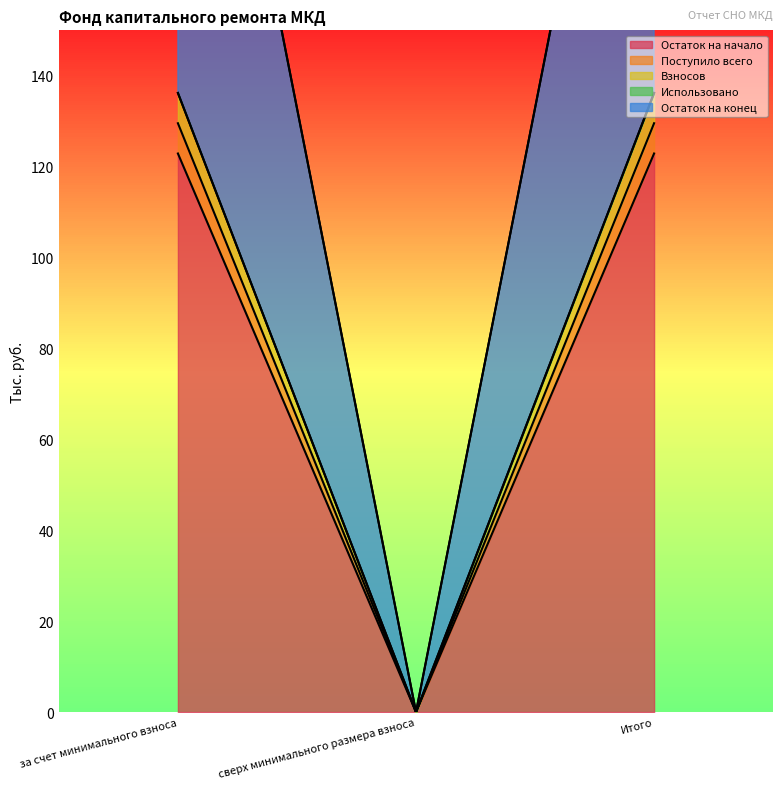

Is the value of Поступило всего at сверх минимального размера взноса greater than the value of Остаток на конец at сверх минимального размера взноса?

No